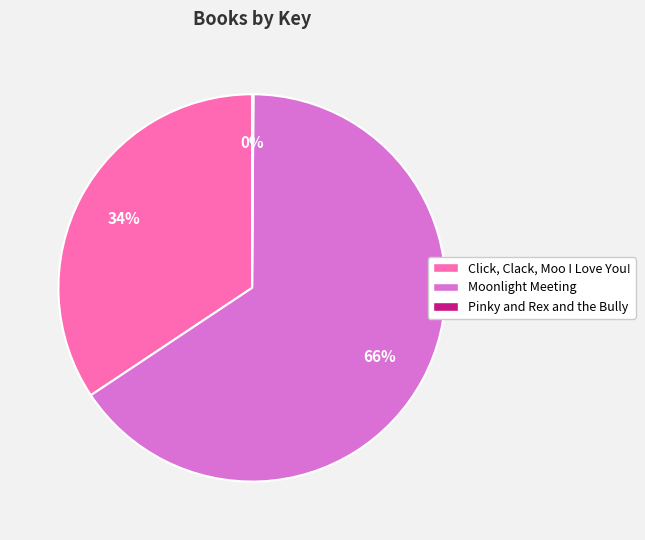

Is the sum of Click, Clack, Moo I Love You! and Moonlight Meeting greater than half?

Yes